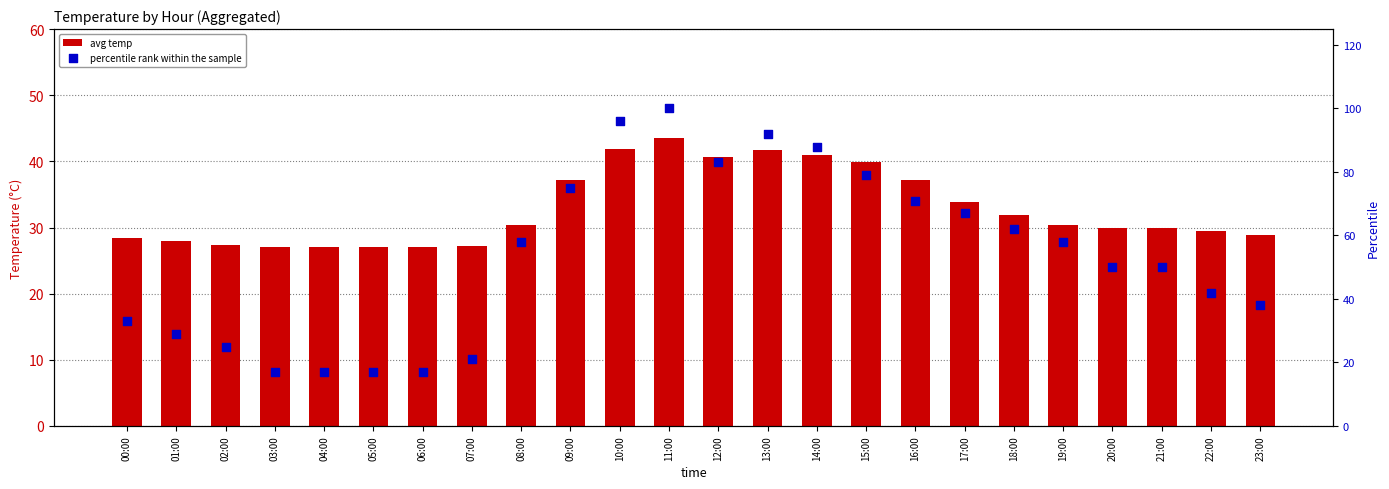

Which series contains the highest Y value?

percentile rank within the sample